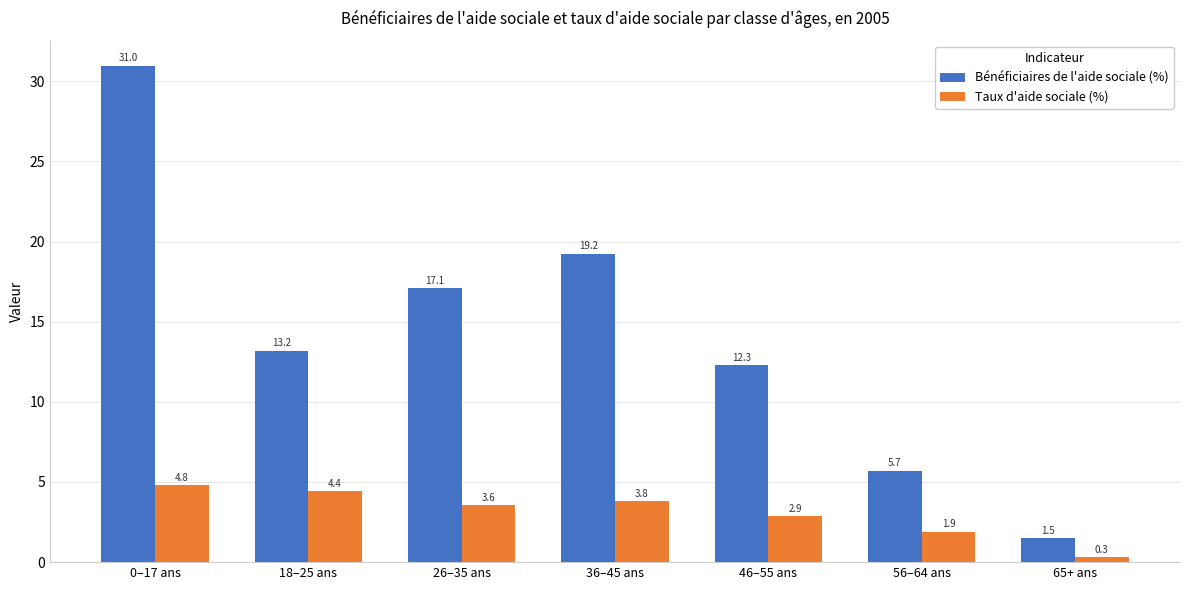

Reading left to right, list all the values displayed in this chart.

Bénéficiaires de l'aide sociale (%): 0–17 ans=31.0	18–25 ans=13.2	26–35 ans=17.1	36–45 ans=19.2	46–55 ans=12.3	56–64 ans=5.7	65+ ans=1.5
Taux d'aide sociale (%): 0–17 ans=4.8	18–25 ans=4.4	26–35 ans=3.6	36–45 ans=3.8	46–55 ans=2.9	56–64 ans=1.9	65+ ans=0.3